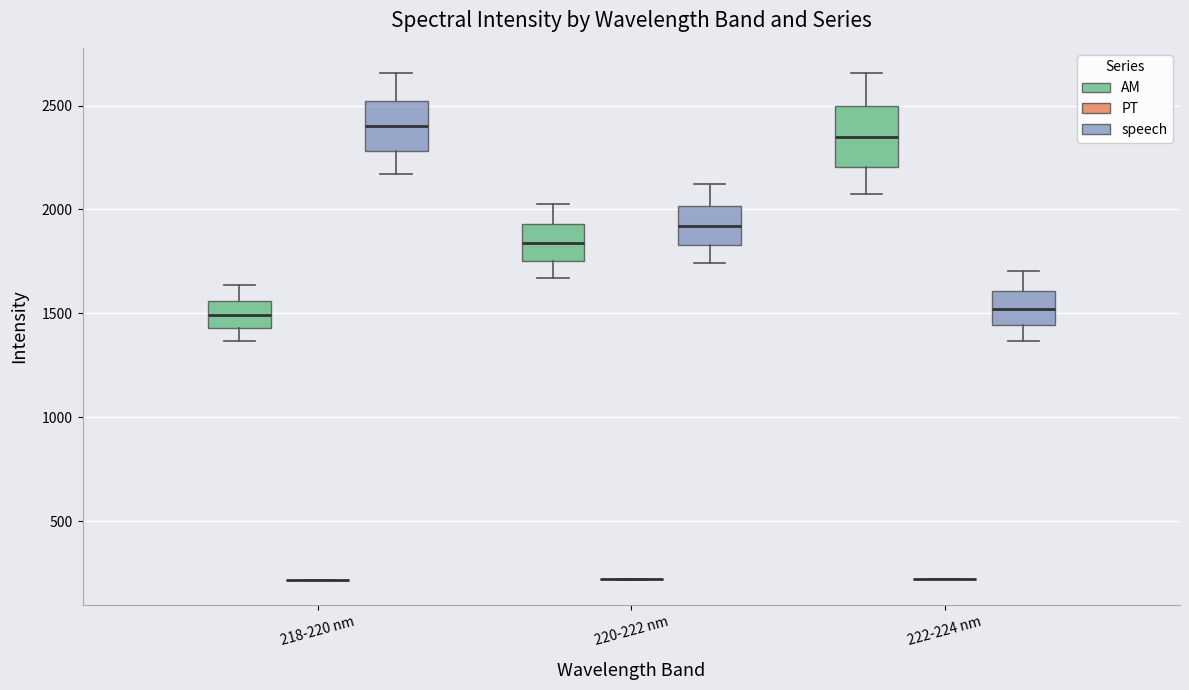

Where does the upper whisker of the box for 220-222 nm (AM) end on the y-axis? The values are not printed on the chart, so give them approximately, as read against the axis.

2050